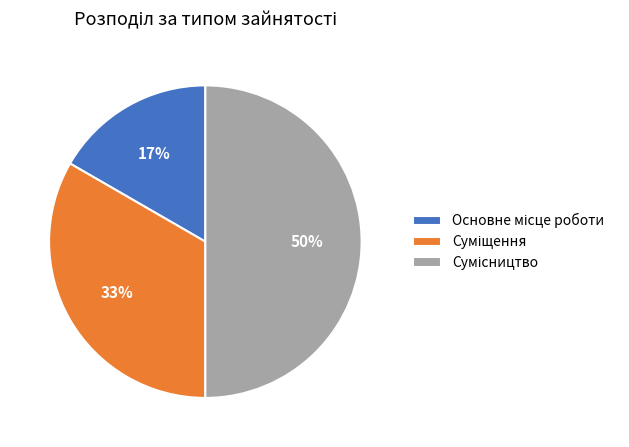

To the nearest percent, what is the average slice percentage?

33%